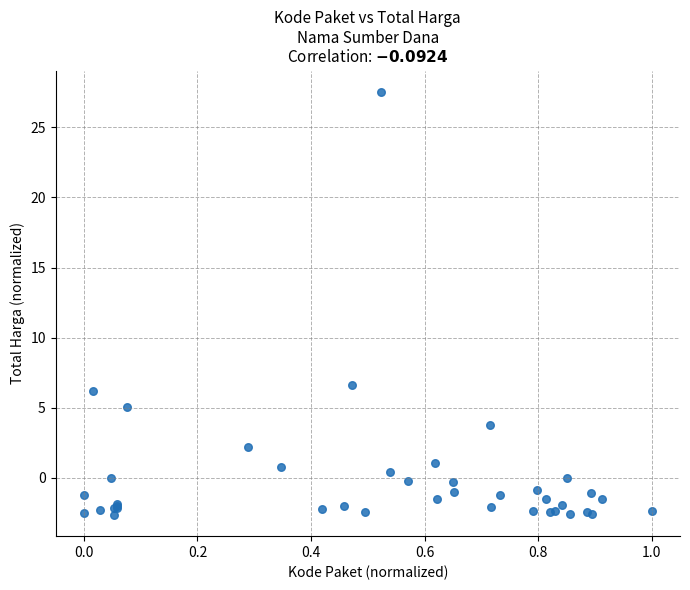

What Y value in the scatter plot is closest to 12?

6.7